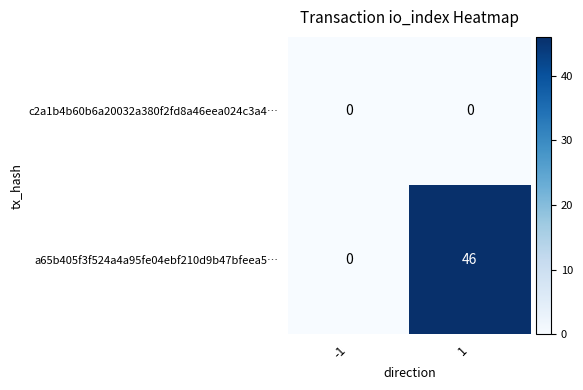

Is it true that a65b405f3f524a4a95fe04ebf210d9b47bfeea5… equals 46 at 1?

True